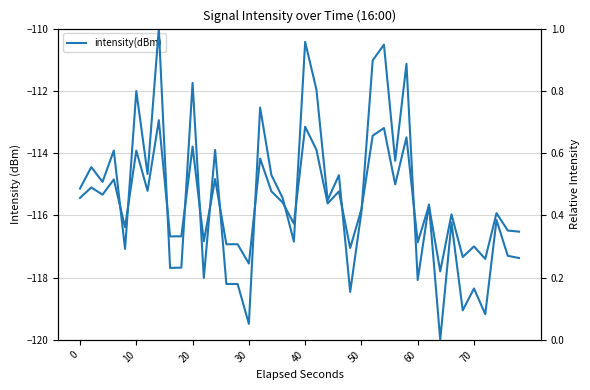

What is the sum of all Relative Intensity values?

18.2